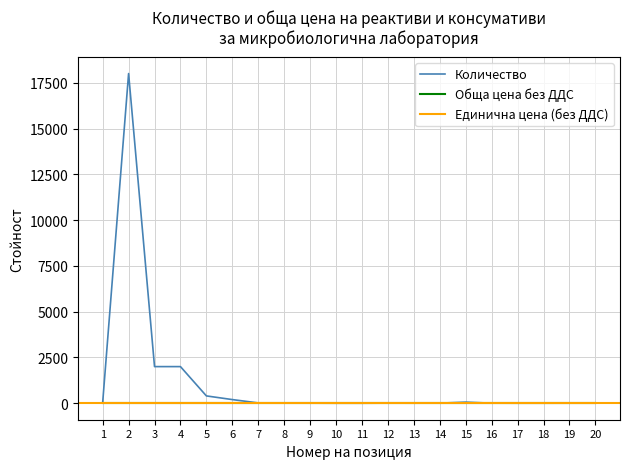

Where is the first local minimum?

13